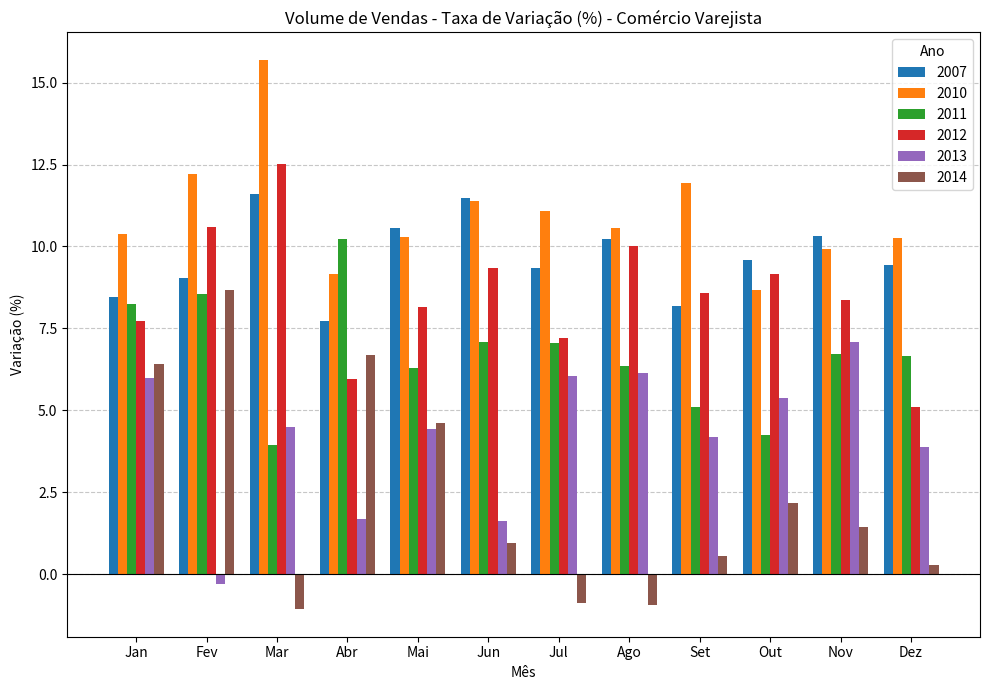

What is the difference between the second highest and minimum values in the 2013 series?

6.5